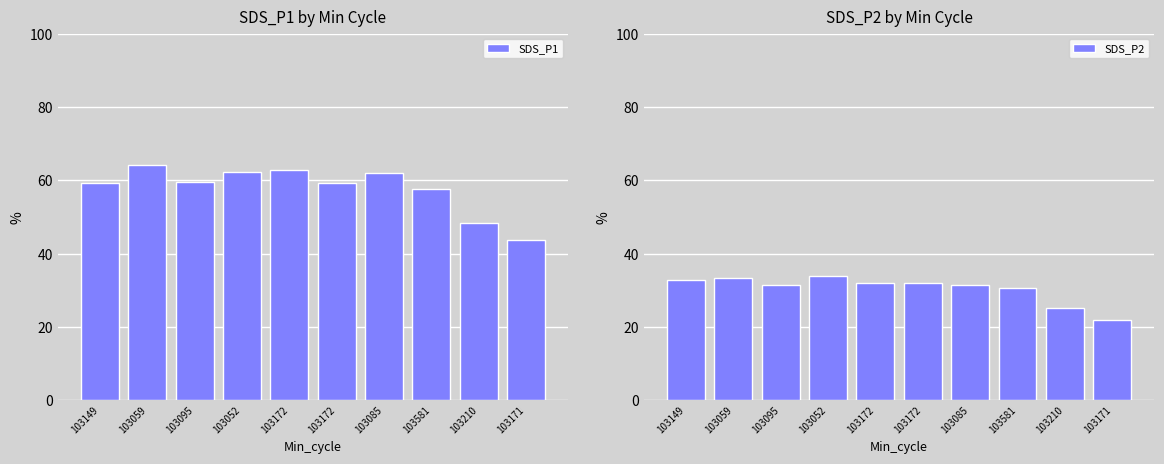

What value does the SDS_P1 series have at 103581?

57.7